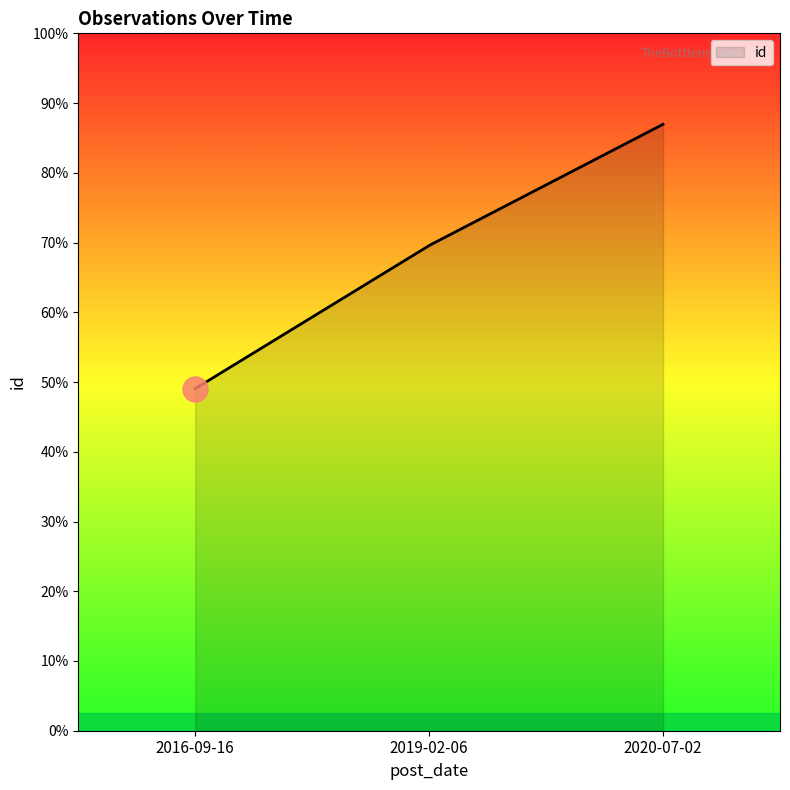

Is this an area chart (filled region under the line)?

Yes